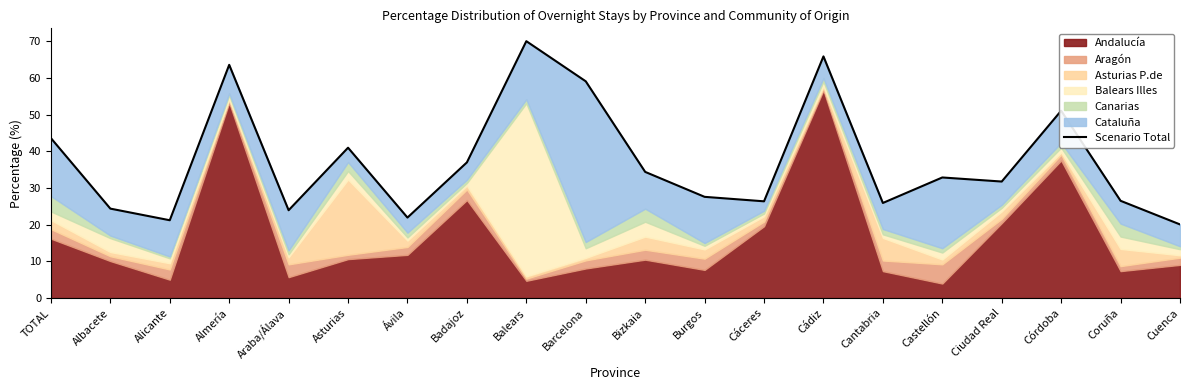

What is the change in value from Ávila to Badajoz?

+15.0